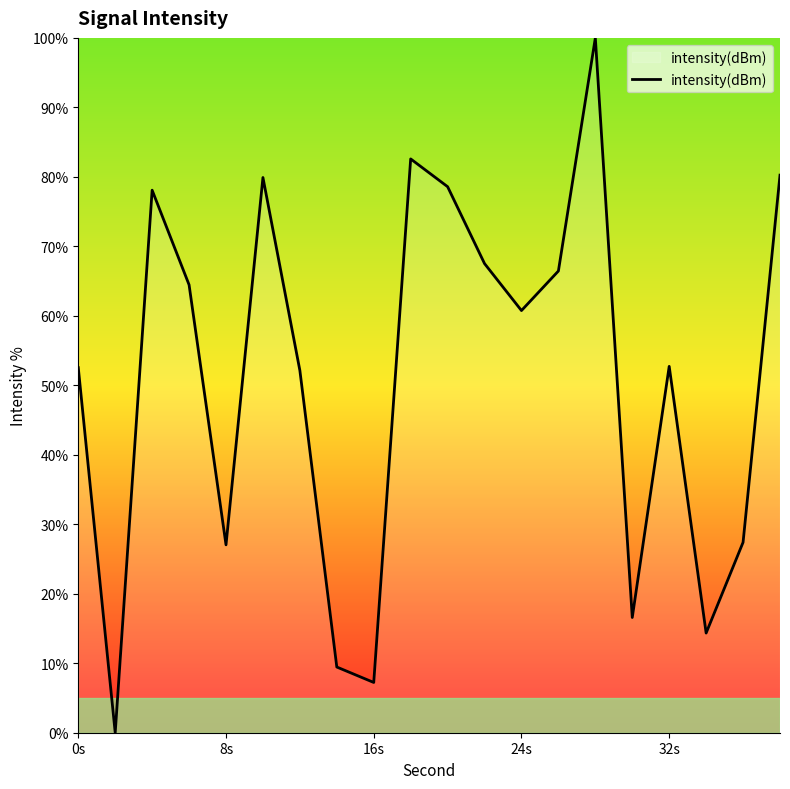

Does the chart display data point markers on the line(s)?

No